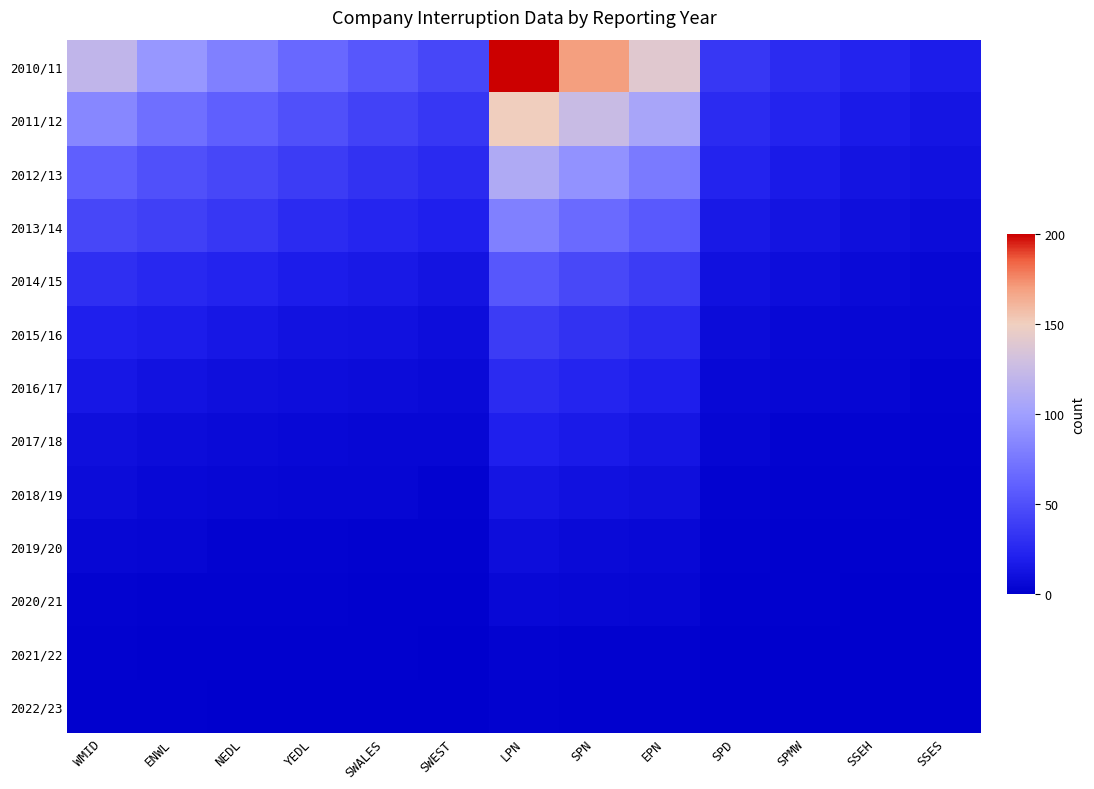

List the series in order of their peak value, highest first.

2010/11, 2011/12, 2012/13, 2013/14, 2014/15, 2015/16, 2016/17, 2017/18, 2018/19, 2019/20, 2020/21, 2021/22, 2022/23